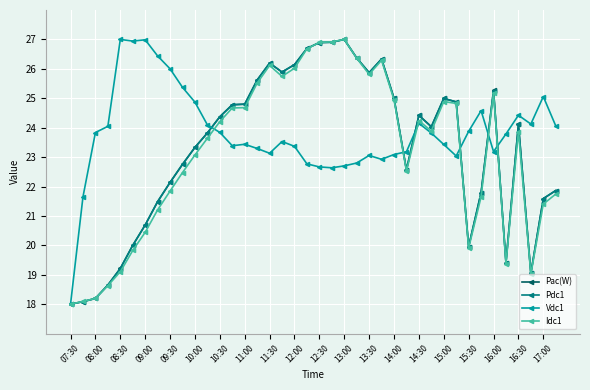

True or false: Idc1 has more than 2 points higher than both neighbors.

True